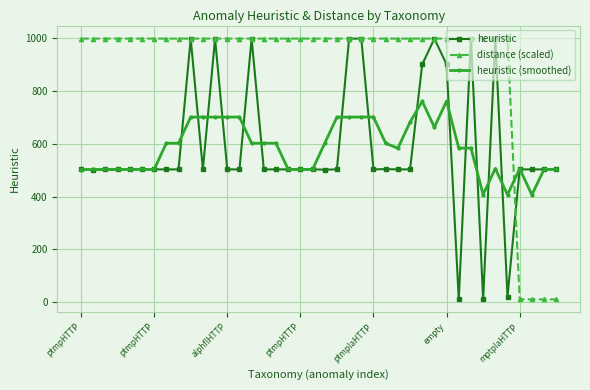

Which series has the largest total across all categories?

distance (scaled)